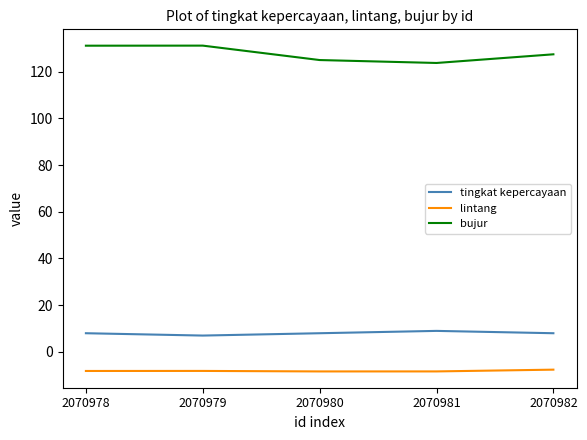

What is the average value of the bujur series?

127.7